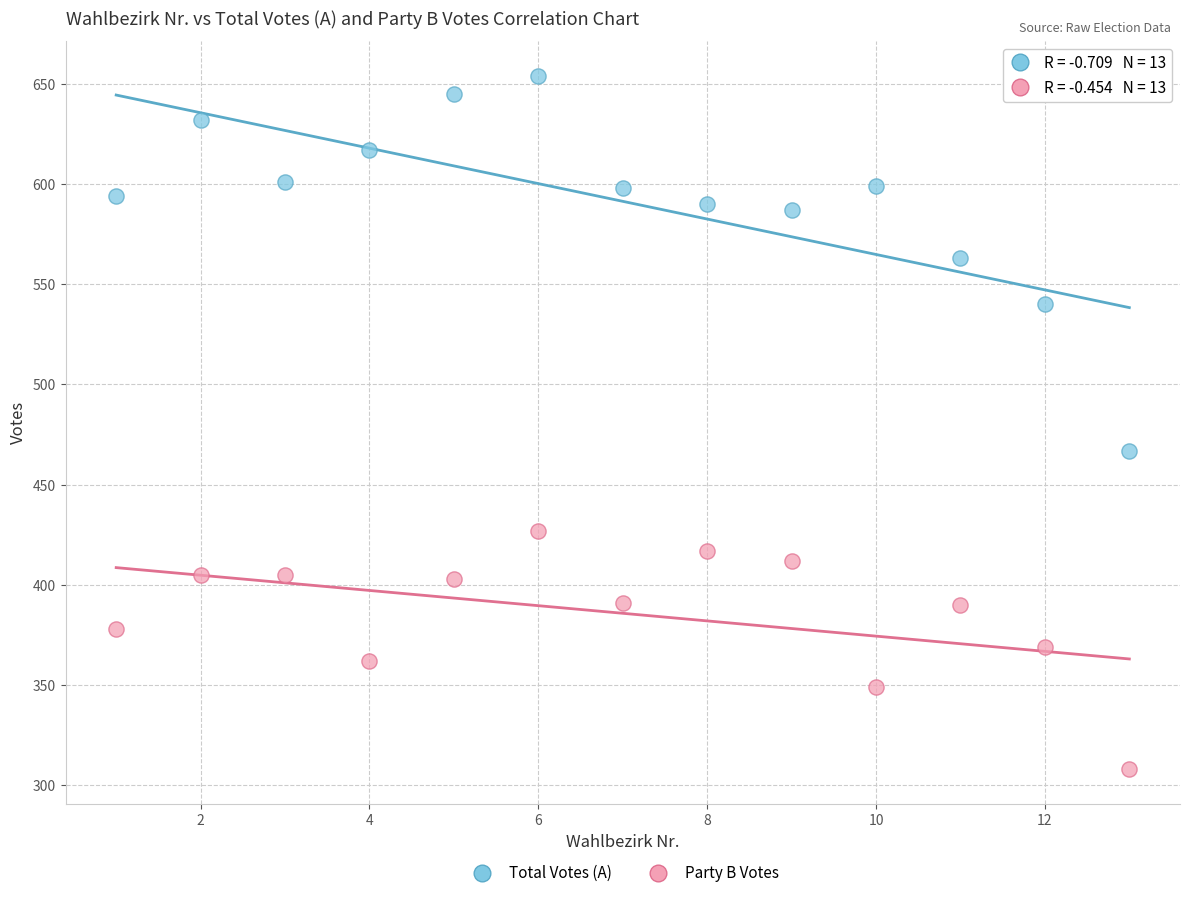

Across all series, what Y value is closest to 481?

467